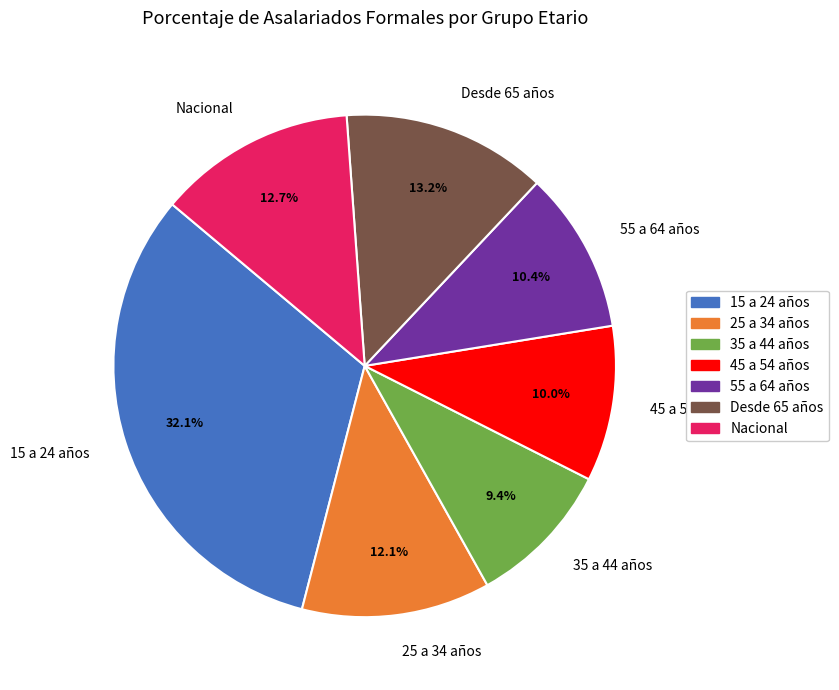

How many segments does this pie chart have?

7